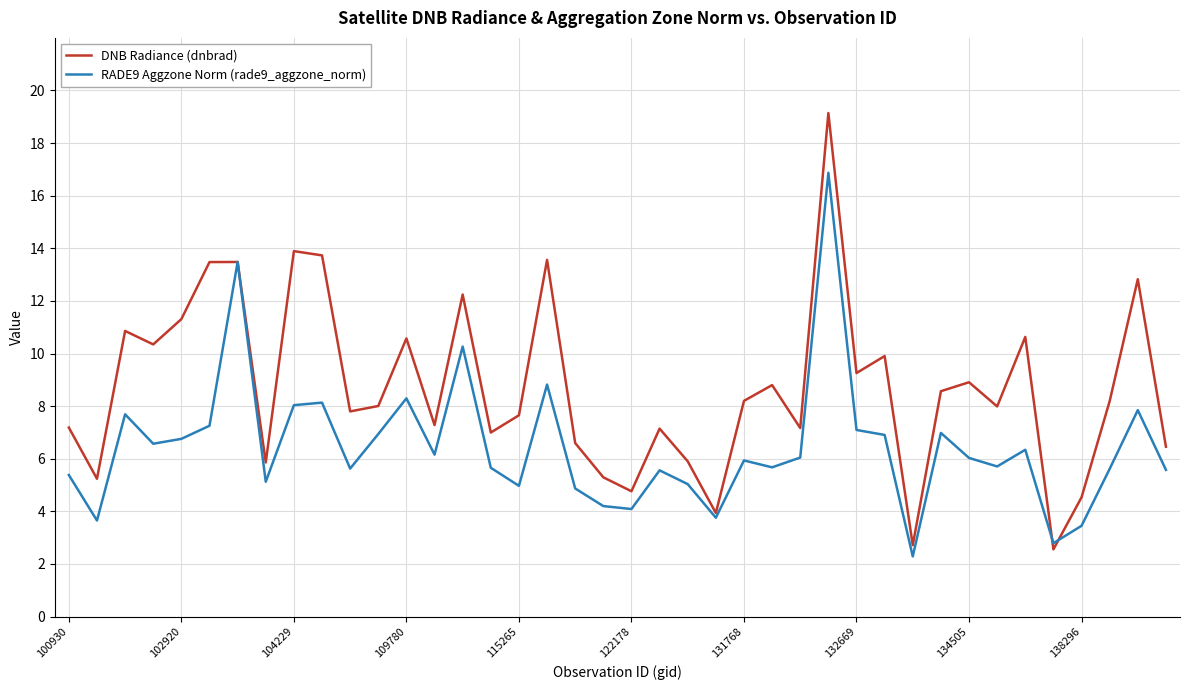

What is the difference between the maximum and minimum values in the DNB Radiance (dnbrad) series?

16.6